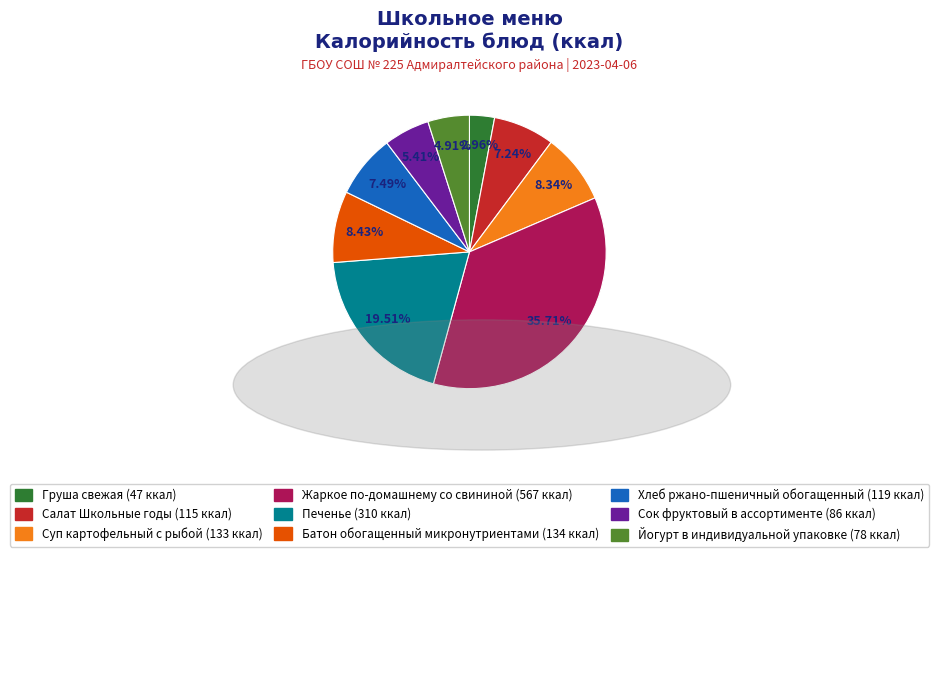

Does Батон обогащенный микронутриентами account for over 50% of the chart?

No